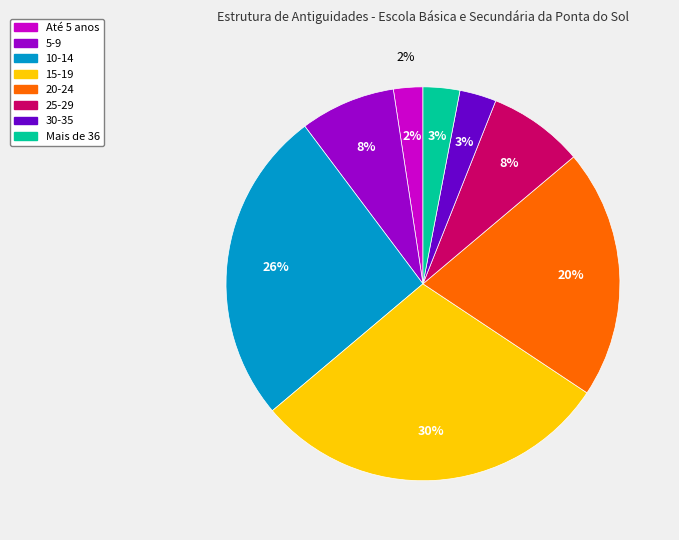

To the nearest percent, what portion does 15-19 represent?

30%